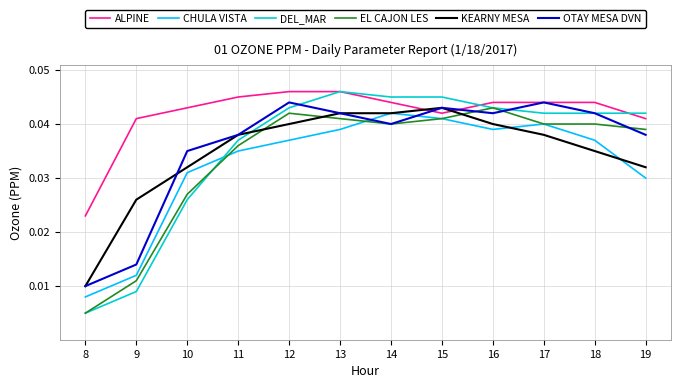

Is this an area chart (filled region under the line)?

No